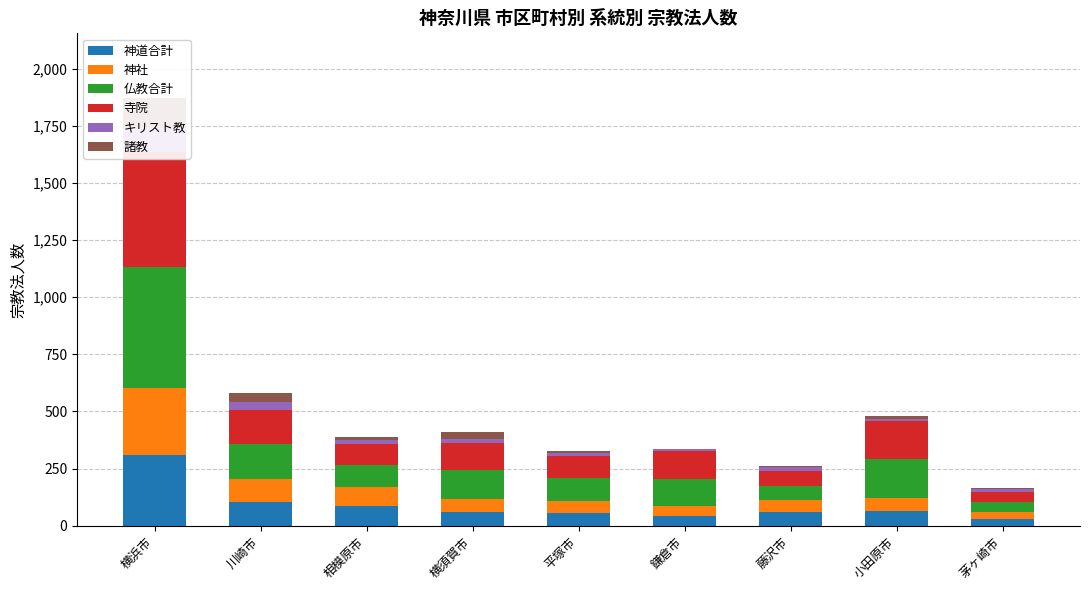

List the series in order of their peak value, highest first.

仏教合計, 寺院, 神道合計, 神社, 諸教, キリスト教